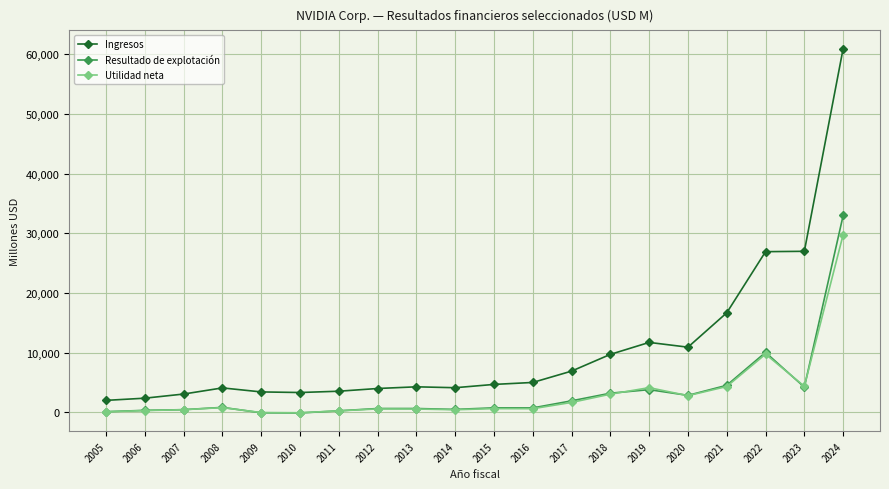

What is the maximum value shown in the chart?

60922